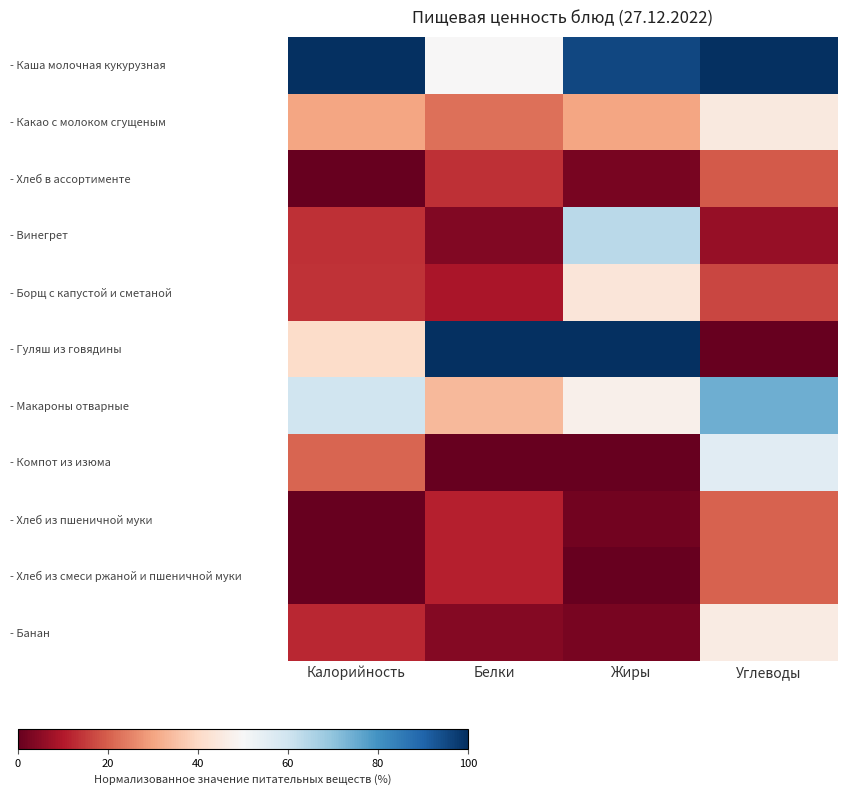

Rank the series at Белки from lowest to highest value.

- Компот из изюма, - Винегрет, - Банан, - Борщ с капустой и сметаной, - Хлеб из пшеничной муки, - Хлеб из смеси ржаной и пшеничной муки, - Хлеб в ассортименте, - Какао с молоком сгущеным, - Макароны отварные, - Каша молочная кукурузная, - Гуляш из говядины